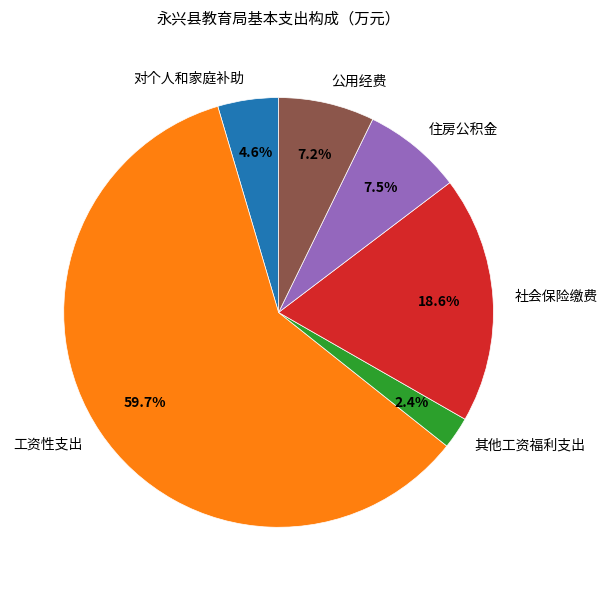

How much of the chart is everything except 住房公积金?

92.5%